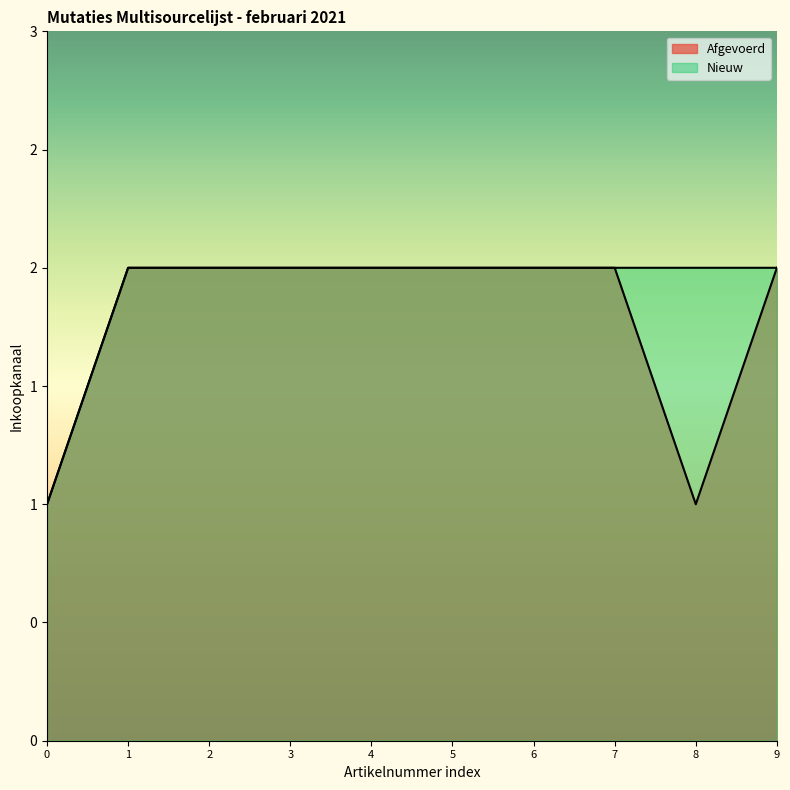

True or false: Nieuw has a value of 1 at 5.

False